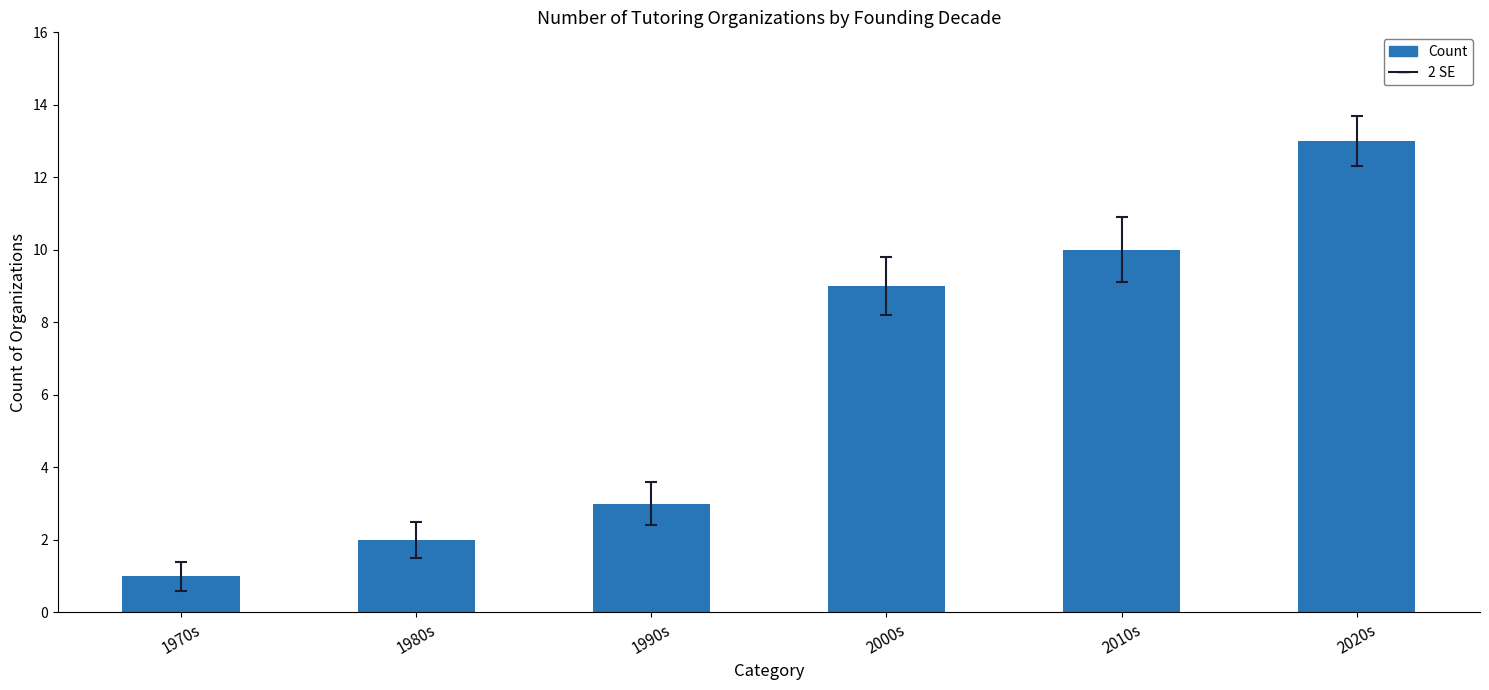

What is the label of the 6th bar from the right?

1970s